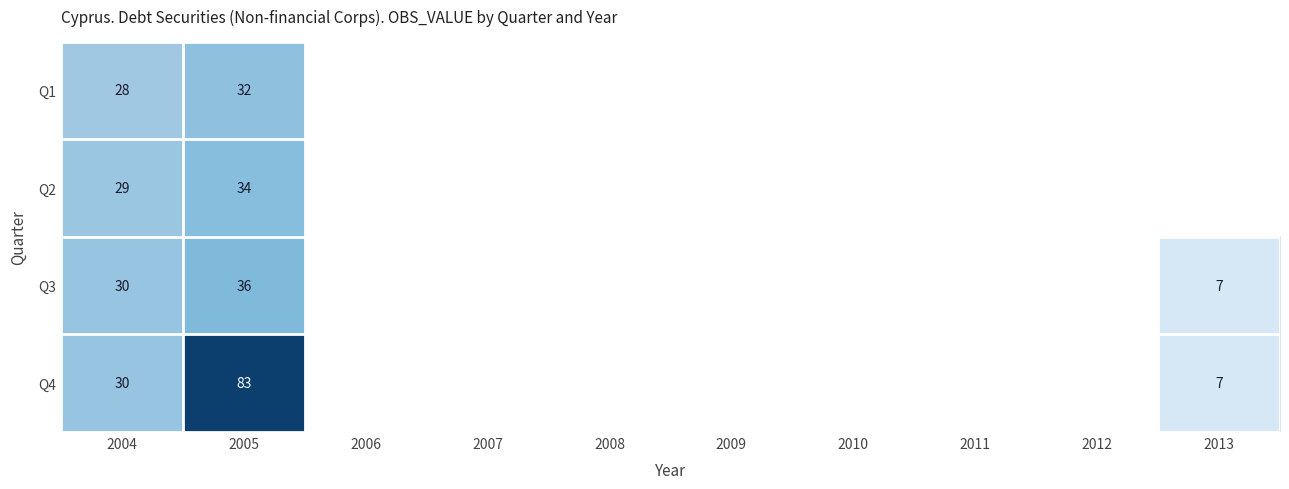

What is the total value across all series at 2005?

185